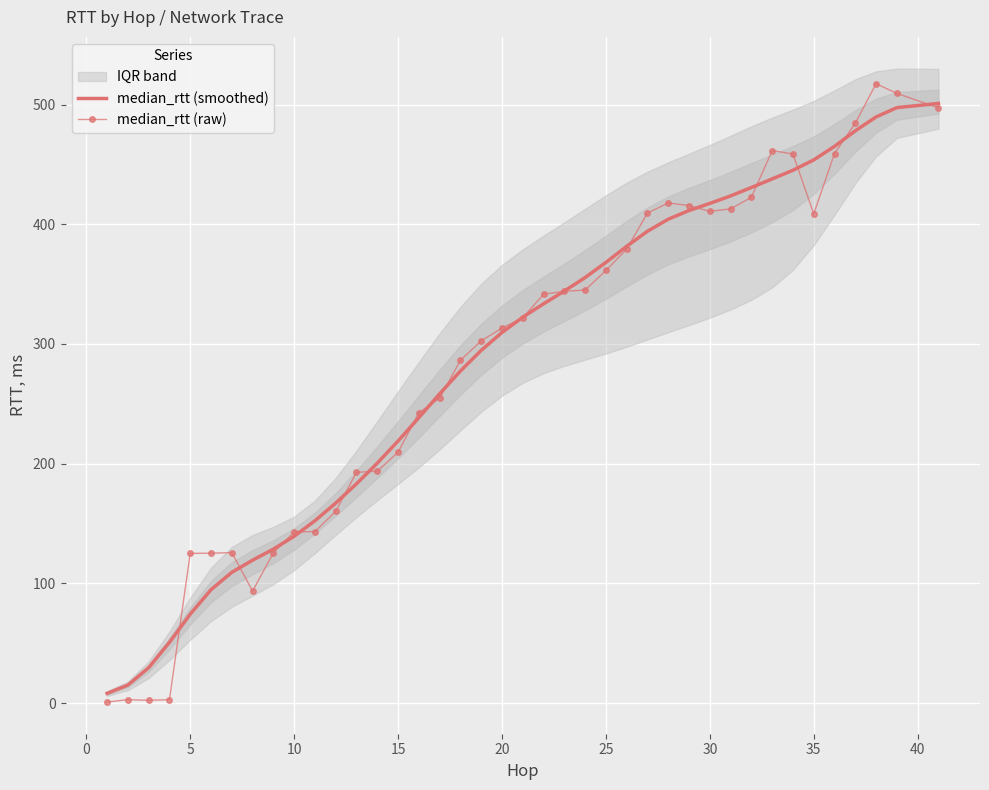

What is the value of the median_rtt (smoothed) point at the 2nd from the left?

15.0